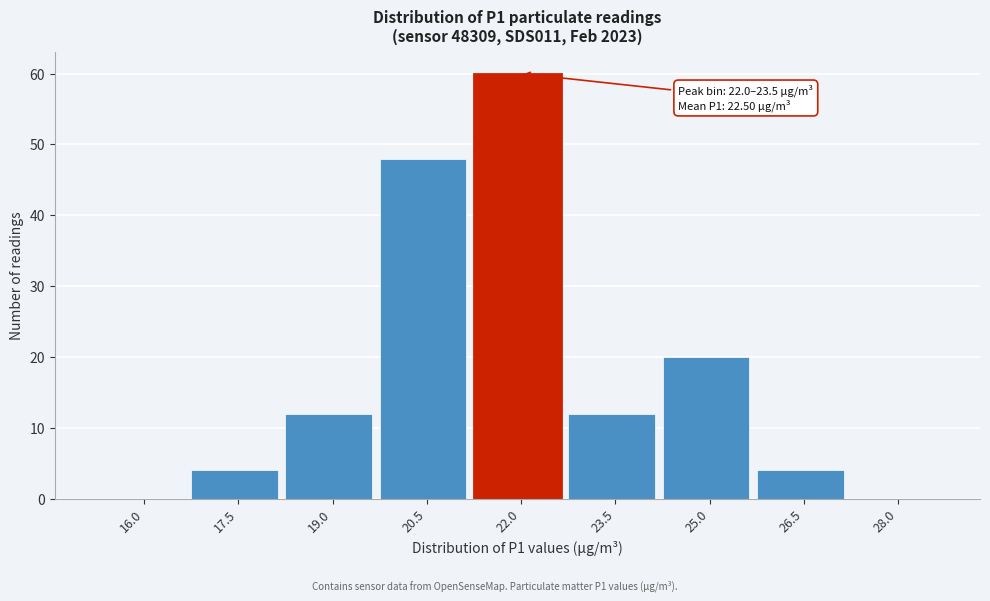

At which category does the chart reach its peak across all series?

22.0